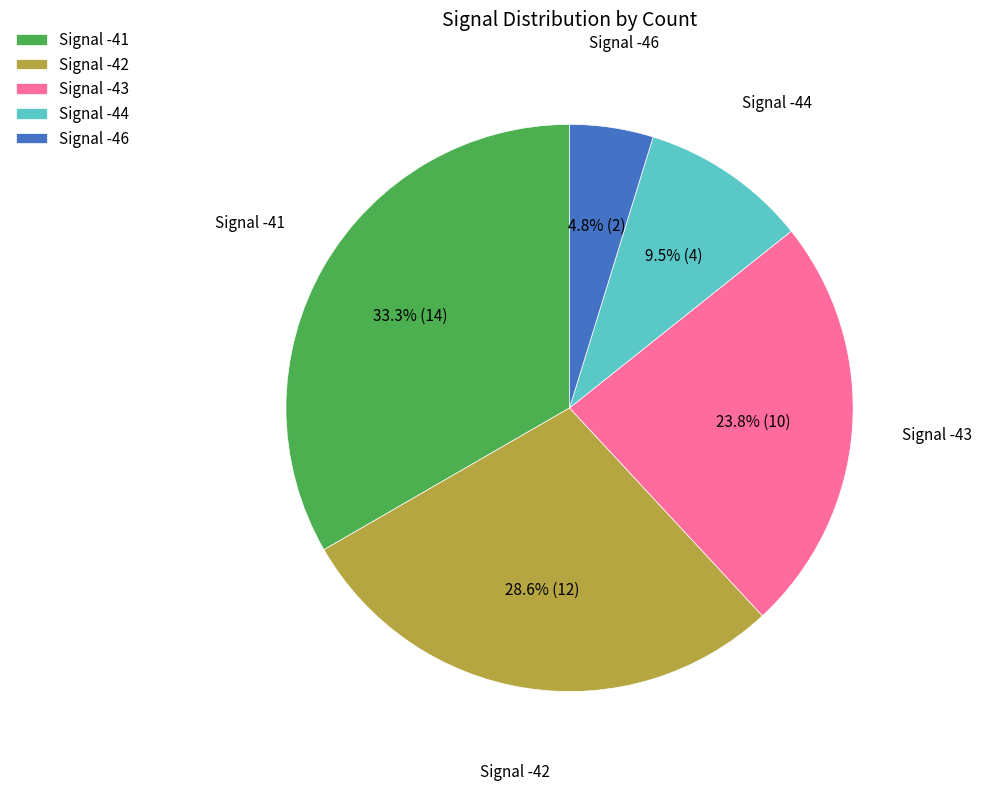

What is the ratio of the value at Signal -42 to the value at Signal -41?

0.9